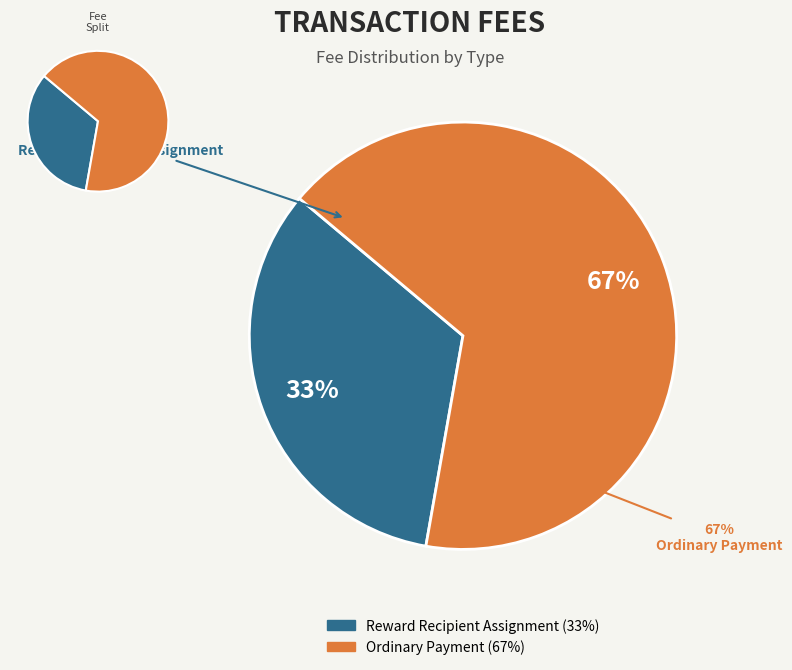

The Ordinary Payment slice represents 72% of the pie. True or false?

False